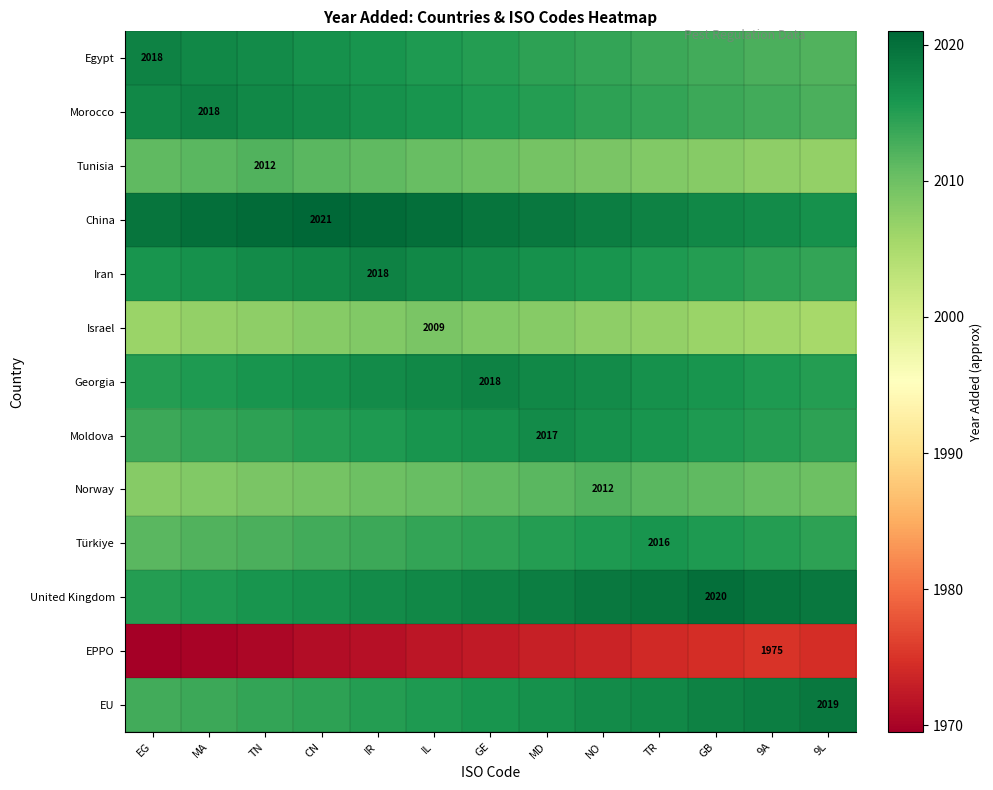

At TR, list the series in order from largest to smallest.

United Kingdom, China, EU, Georgia, Moldova, Türkiye, Iran, Morocco, Egypt, Norway, Tunisia, Israel, EPPO